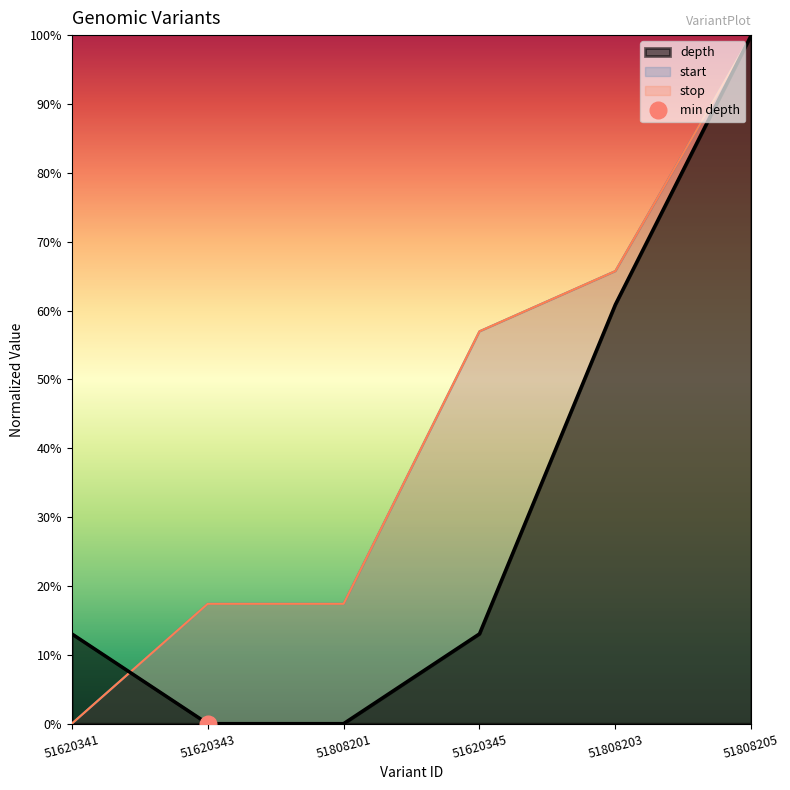

Is the value of stop at 51620341 greater than the value of depth at 51620345?

No